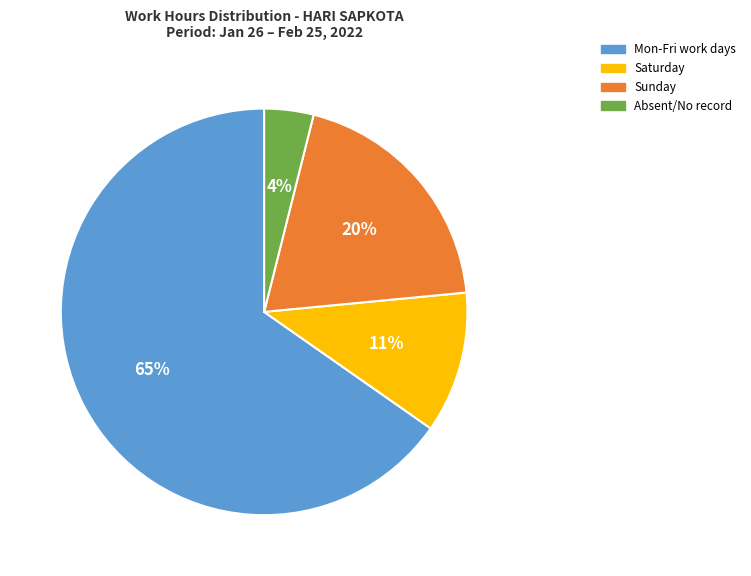

Does any single category account for the majority?

Yes